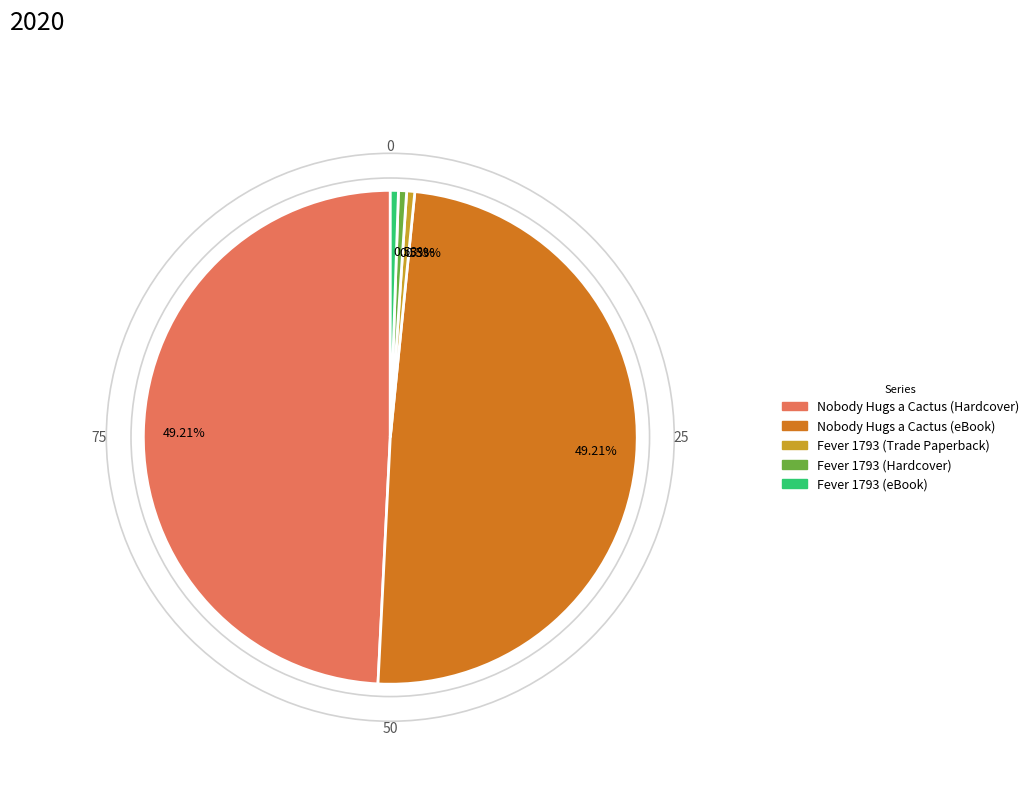

Is there a majority slice in this chart?

No